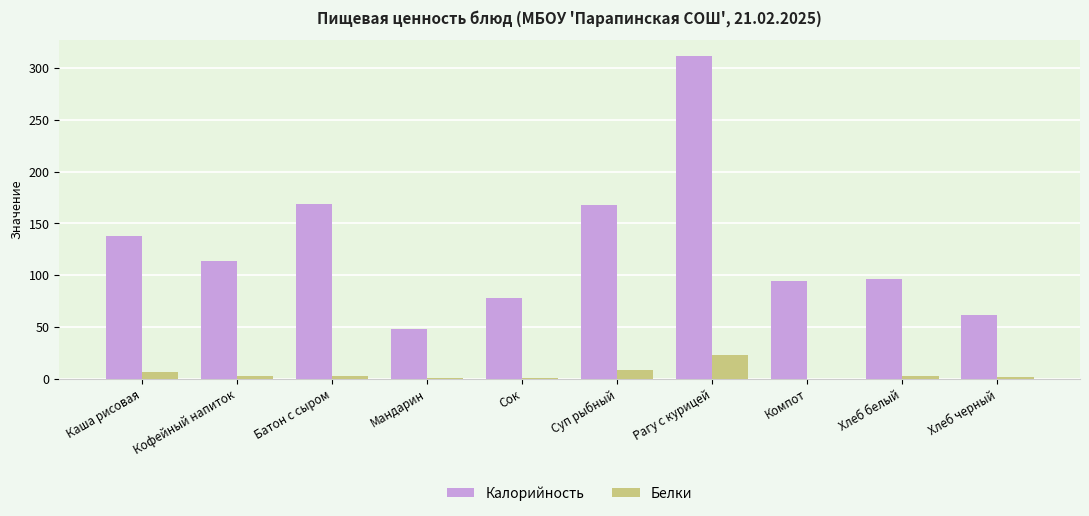

How many series are shown in this chart?

2